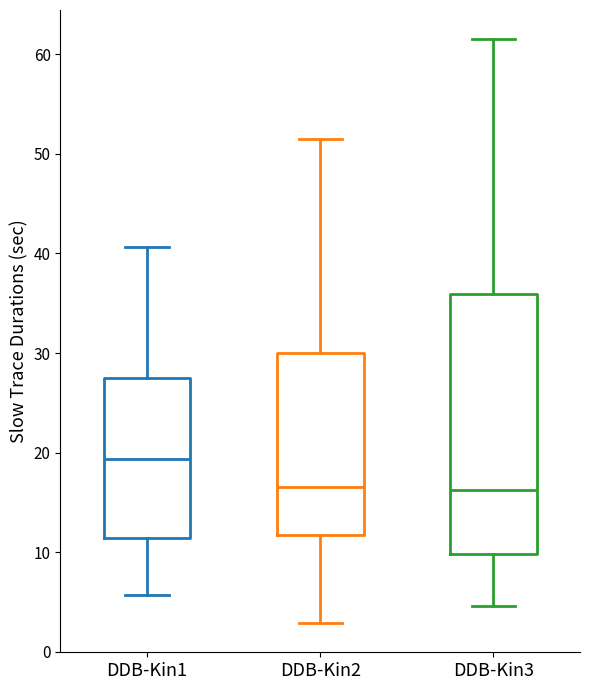

Which box's median line is the highest?

DDB-Kin1